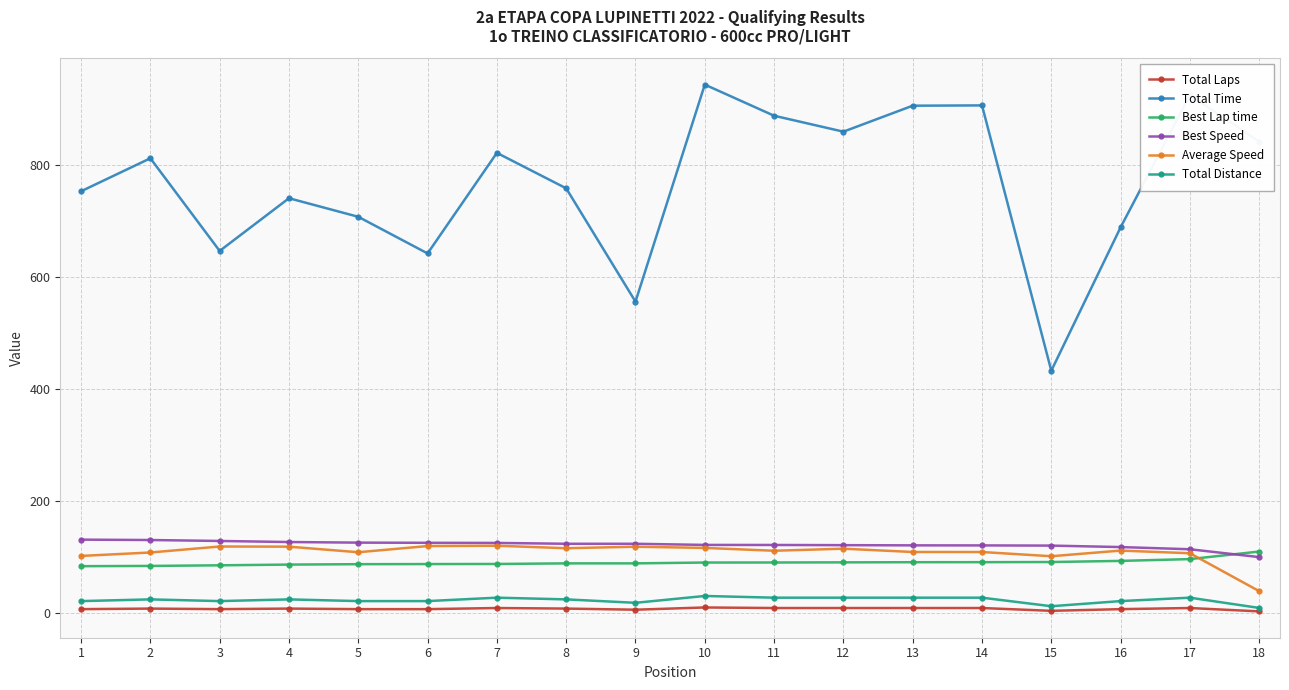

Which category has the highest value in the Best Lap time series?

18